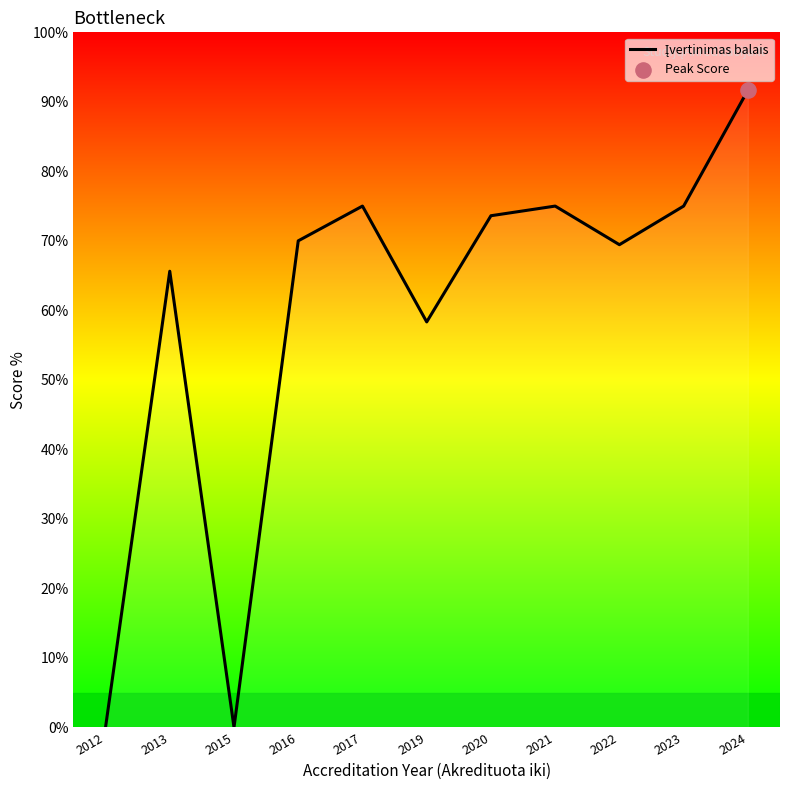

What is the change in value from 2016 to 2020?

+3.6